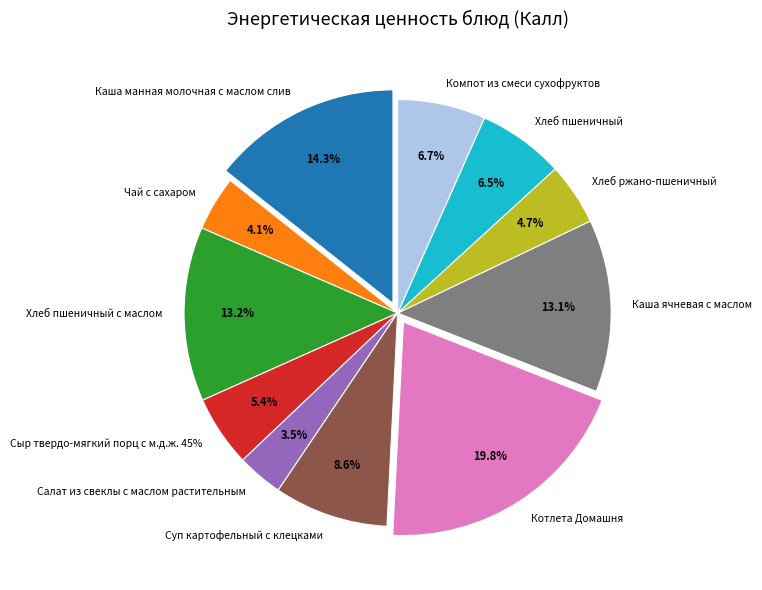

To the nearest percent, what is the difference between the largest and smallest slice percentages?

16%